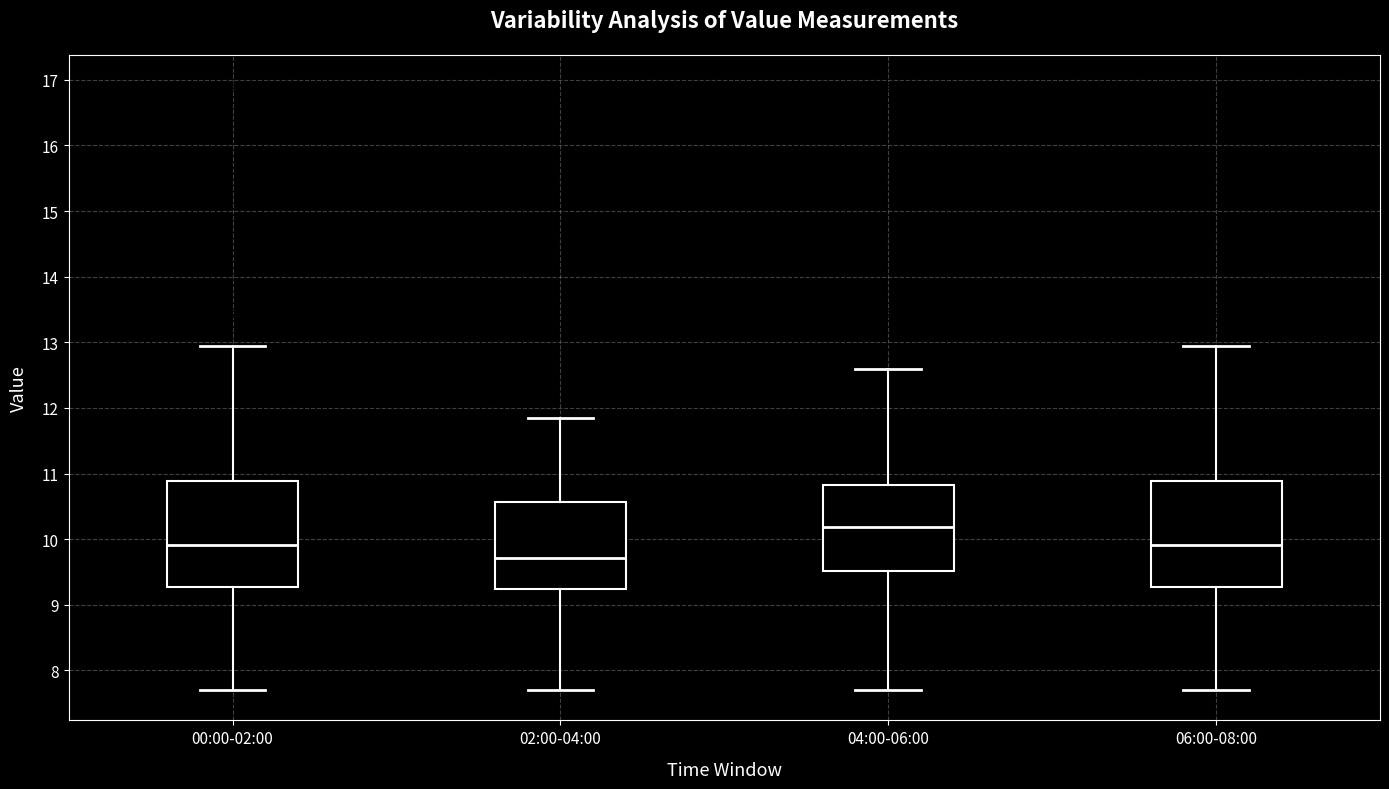

Where does the lower whisker of the box for 00:00-02:00 end on the y-axis? The values are not printed on the chart, so give them approximately, as read against the axis.

7.7